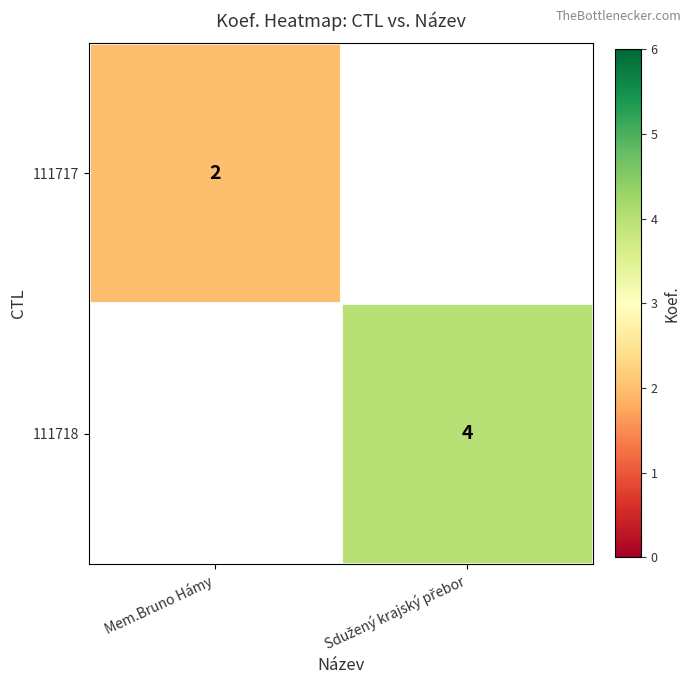

The 111717 series shows 2 at Mem.Bruno Hámy. True or false?

True